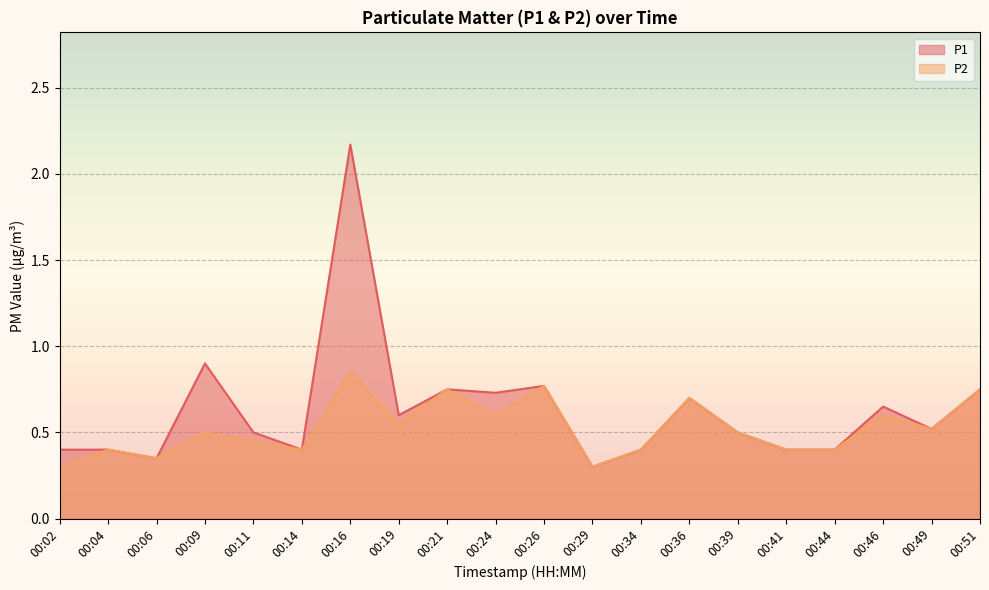

What is the total value across all series at 00:04?

0.8